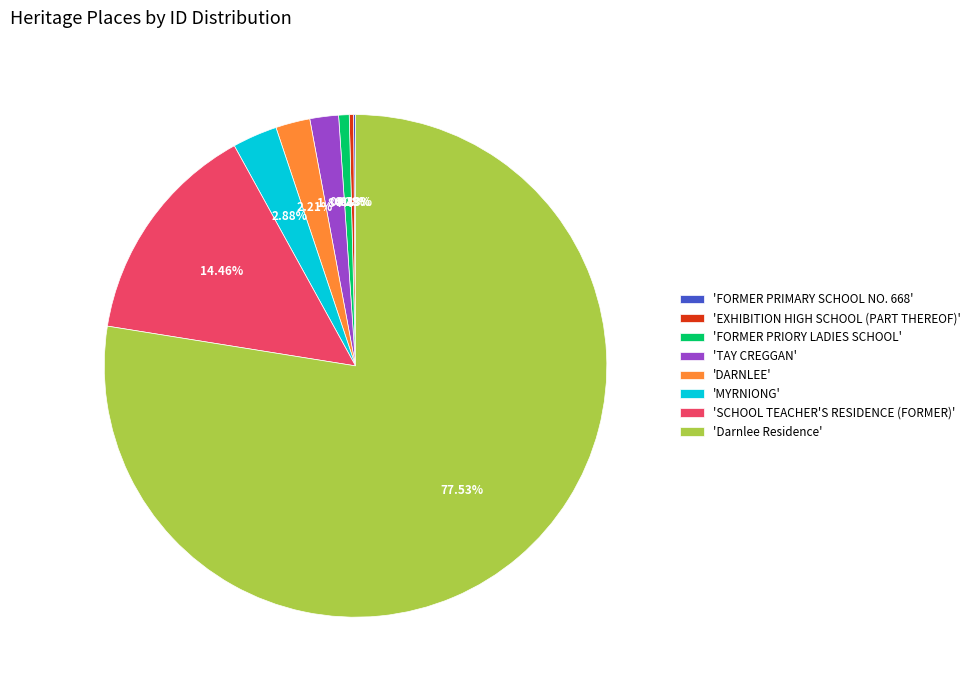

Which slice is the largest?

'Darnlee Residence'